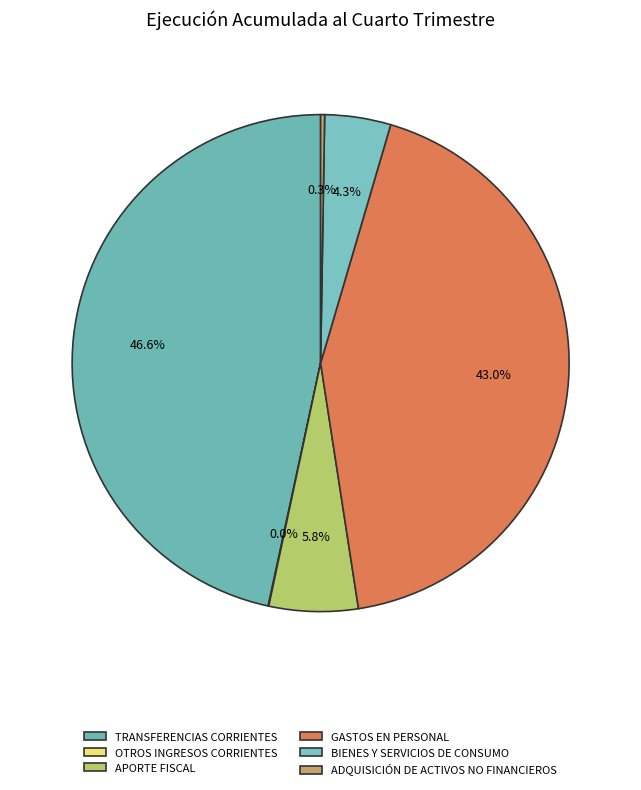

What is the change in value from TRANSFERENCIAS CORRIENTES to GASTOS EN PERSONAL?

-1235016